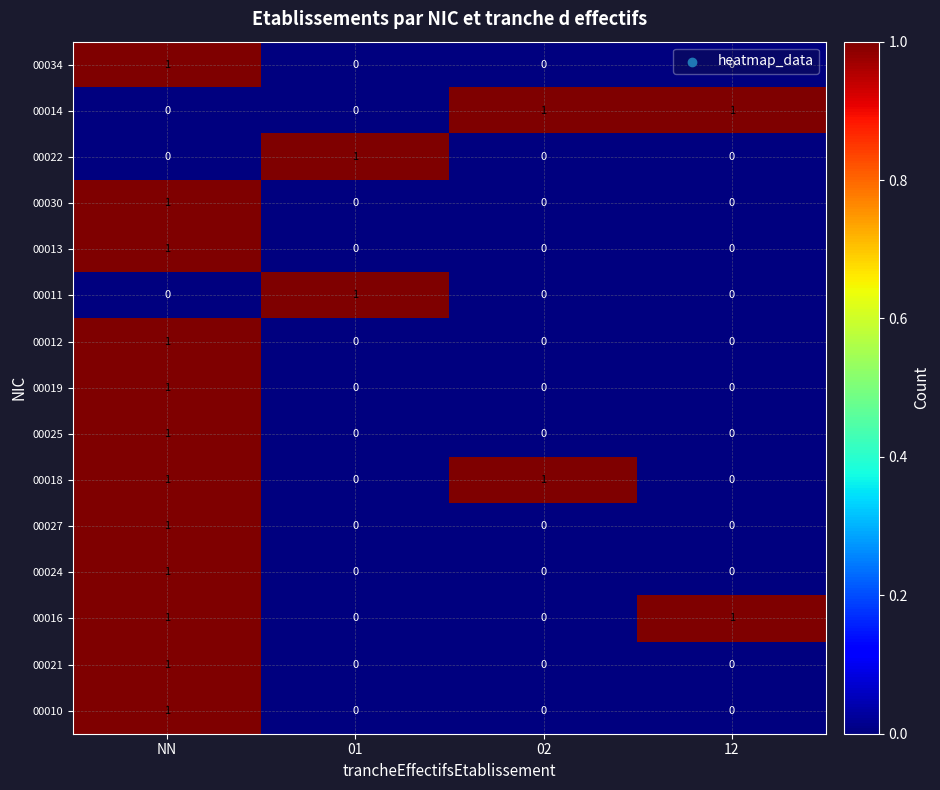

How many values in 00018 are above zero?

2